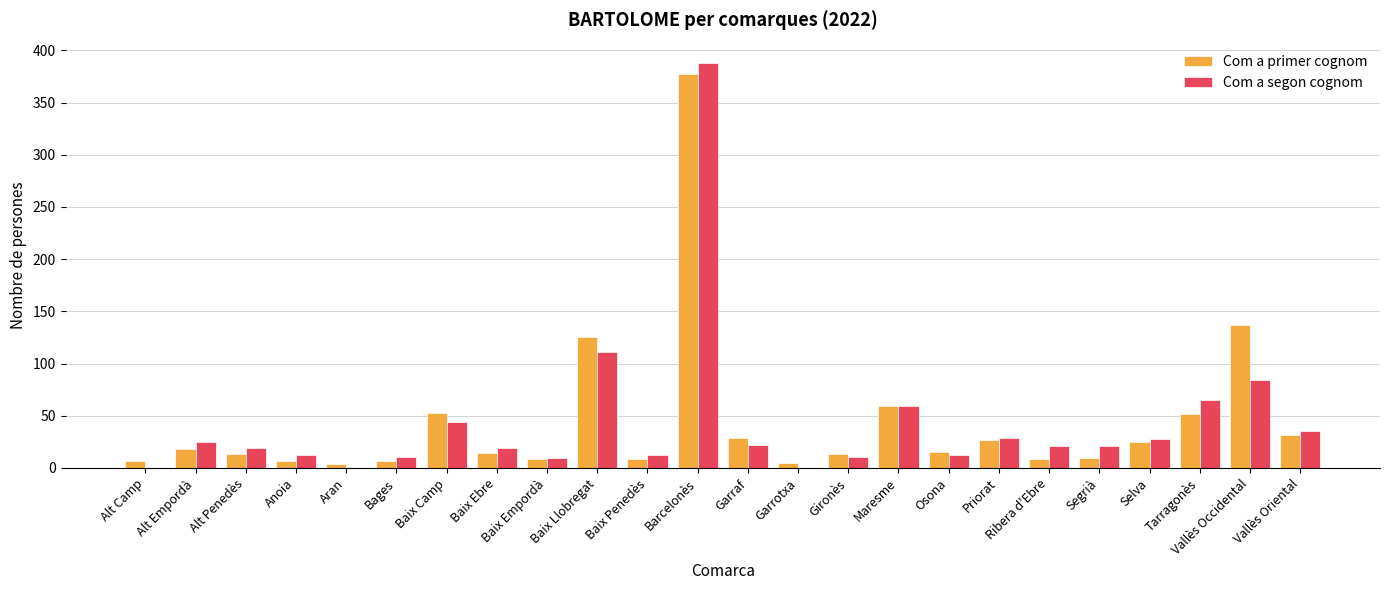

Are the bars horizontal?

No